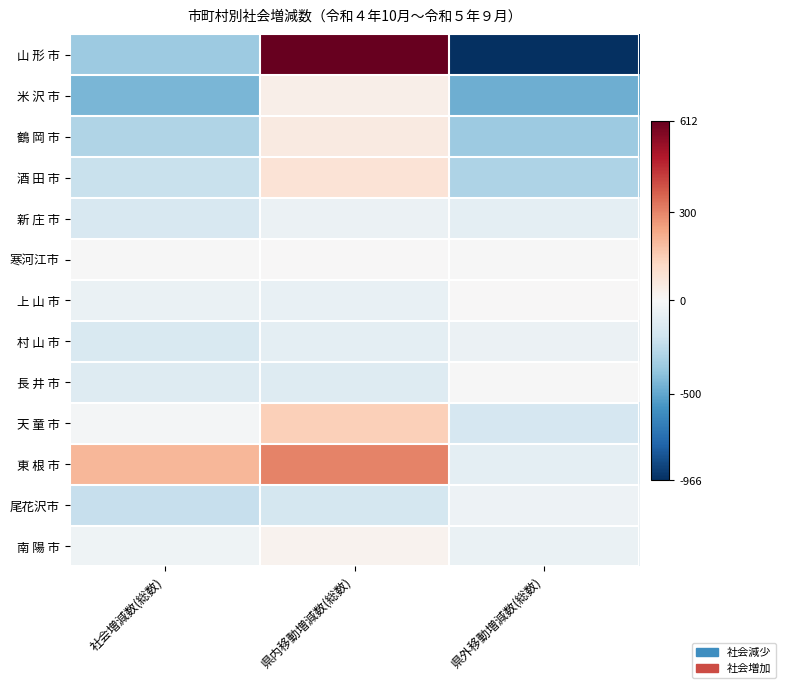

What is the spread (max minus min) of values at 県外移動増減数(総数)?

970